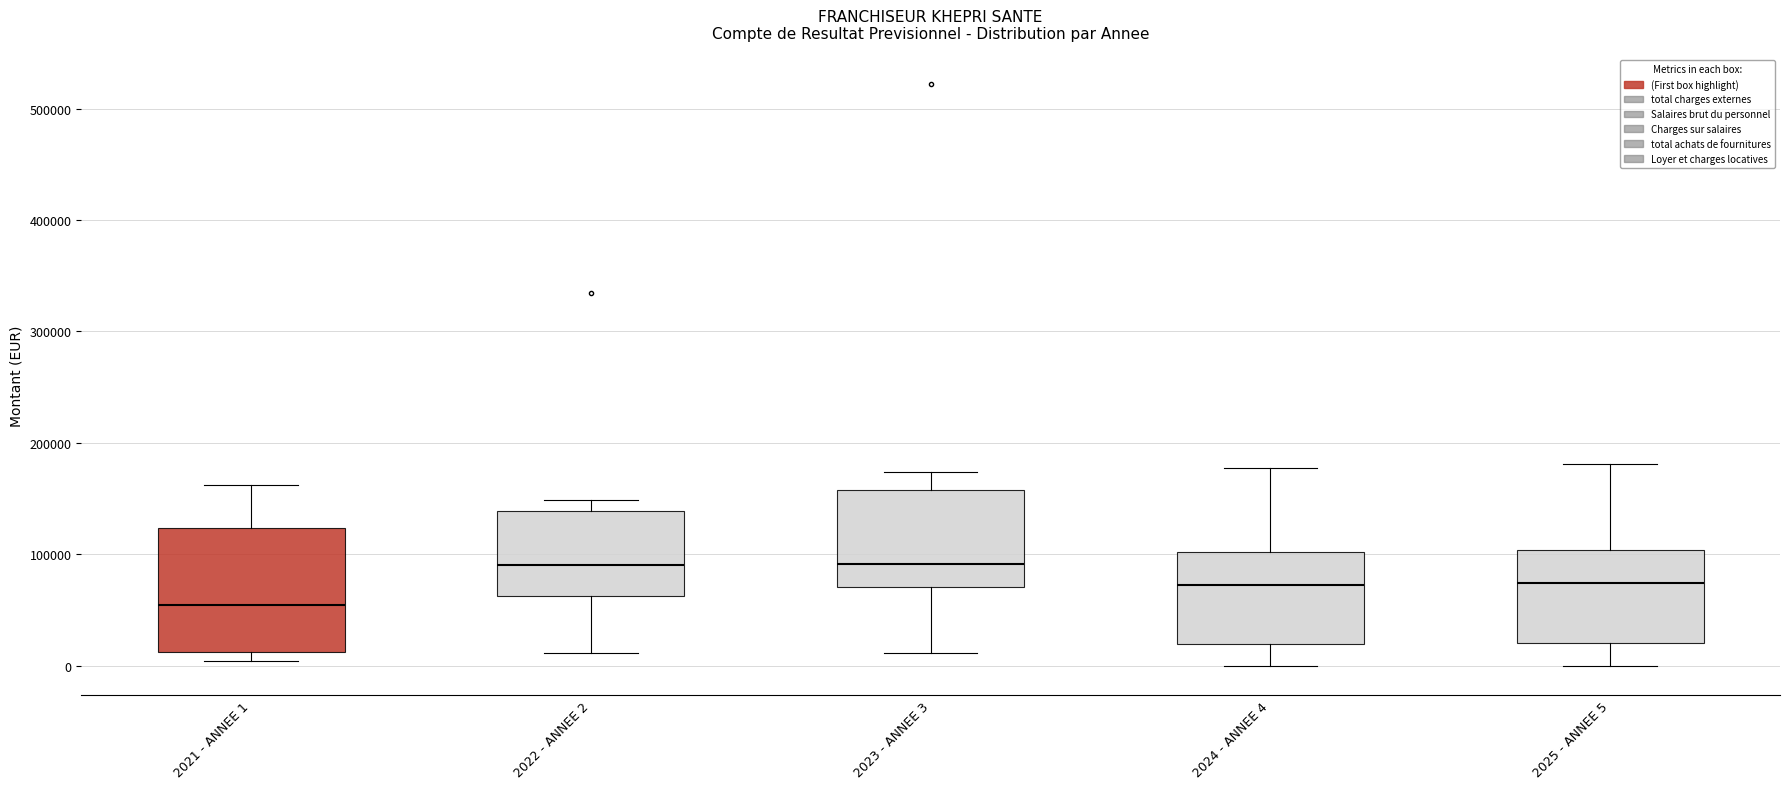

Reading left to right, transcribe this box plot: for each box, give where its median line is, the range the box spans, and where its two whiskers end, as read against the y-axis. The values are not printed on the chart, so give them approximately, as read against the axis.

2021 - ANNEE 1: median 50000, box 10000 to 120000, whiskers 0 to 160000
2022 - ANNEE 2: median 90000, box 60000 to 140000, whiskers 10000 to 150000
2023 - ANNEE 3: median 90000, box 70000 to 160000, whiskers 10000 to 170000
2024 - ANNEE 4: median 70000, box 20000 to 100000, whiskers 0 to 180000
2025 - ANNEE 5: median 70000, box 20000 to 100000, whiskers 0 to 180000